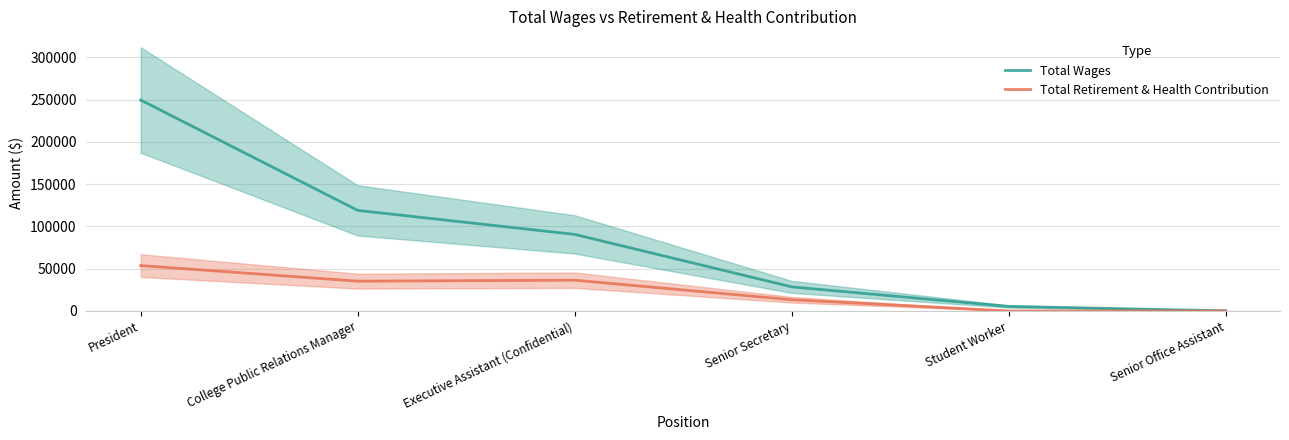

Is the value of Total Wages at College Public Relations Manager greater than the value of Total Retirement & Health Contribution at Student Worker?

Yes